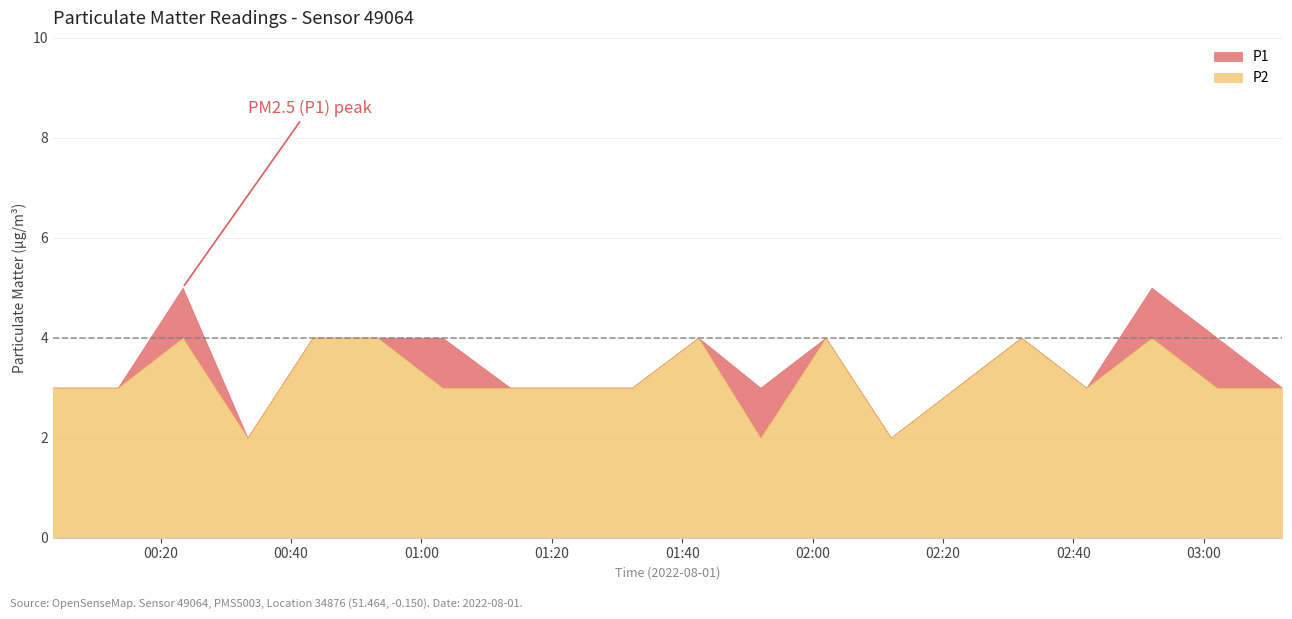

Which label corresponds to the smallest value in the chart?

00:33